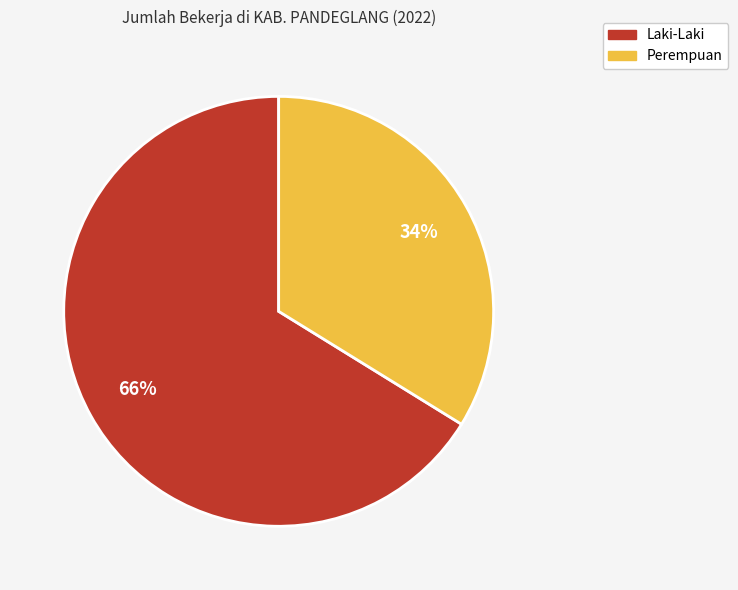

Is there a majority slice in this chart?

Yes